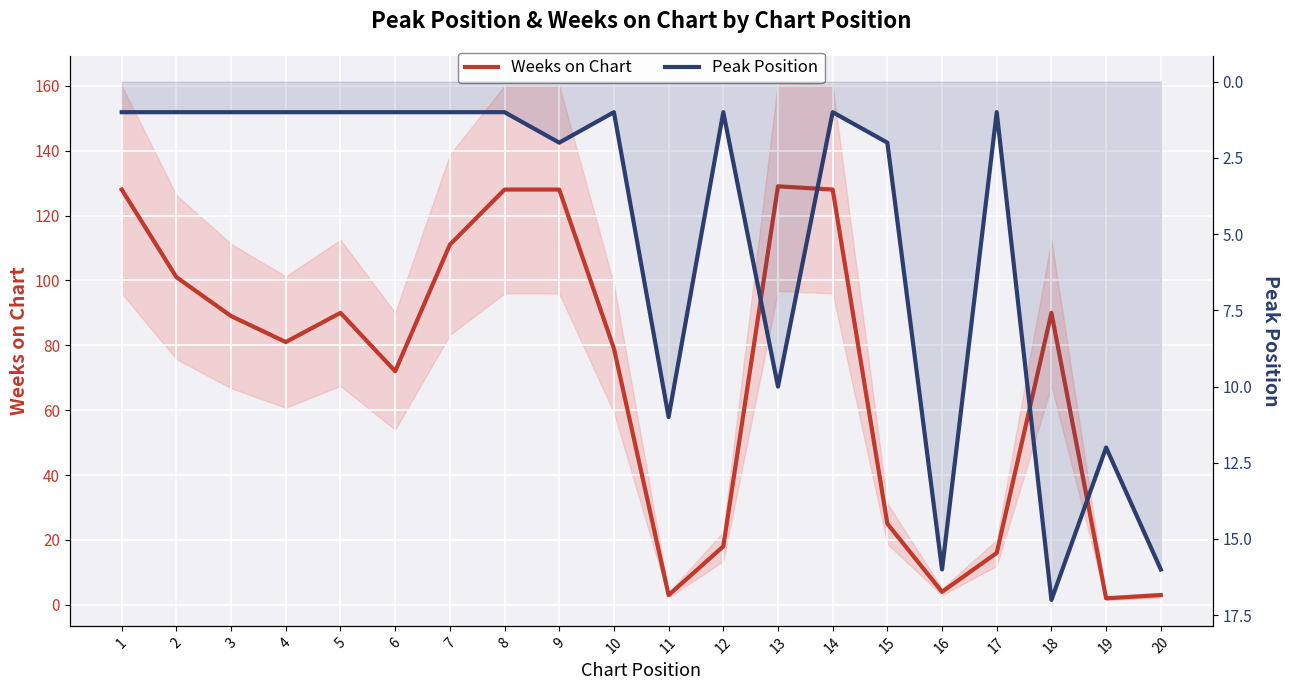

Which series has the largest total across all categories?

Weeks on Chart